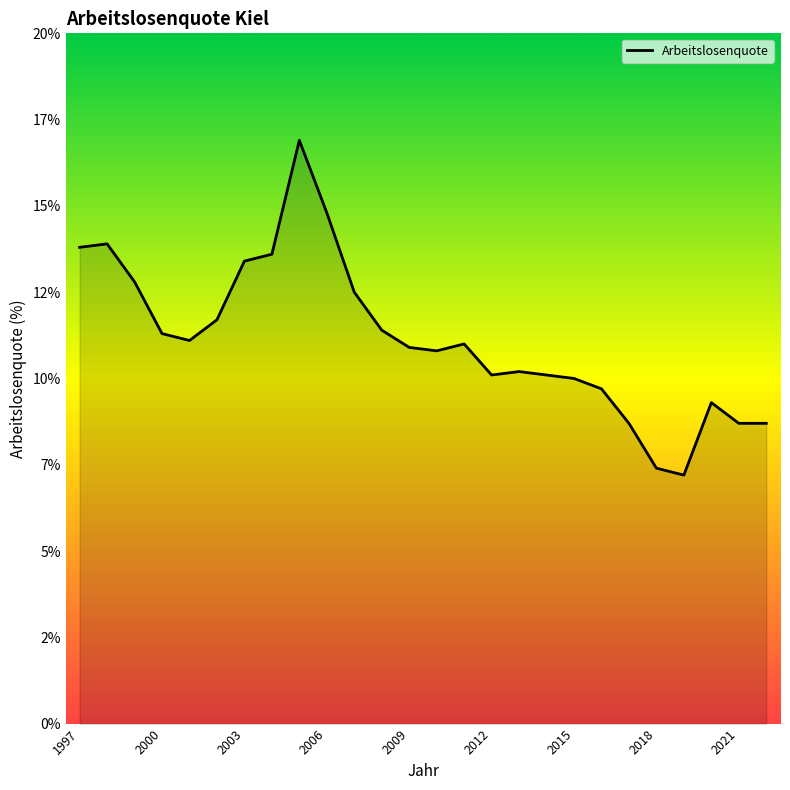

Does the chart display data point markers on the line(s)?

No